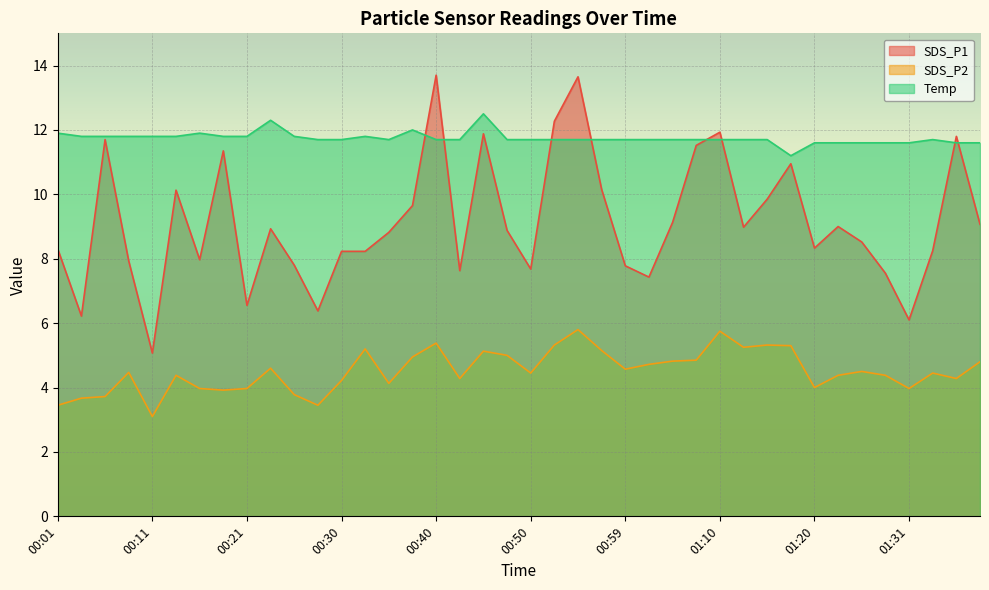

Where does the SDS_P1 series first go above 8?

00:01